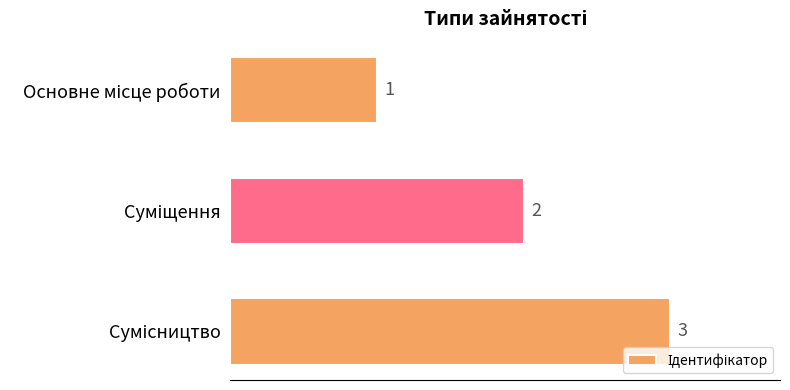

Are the bars grouped side by side (vs. stacked)?

No